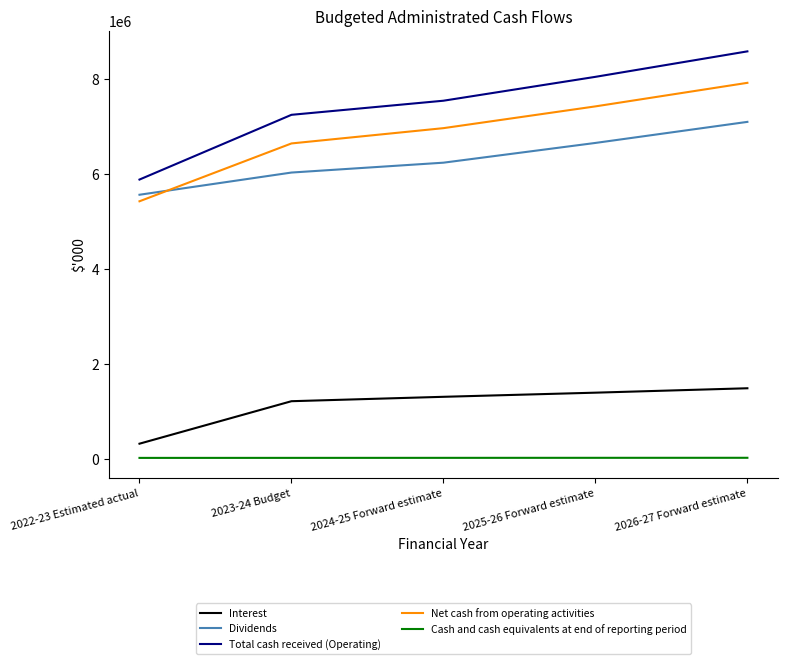

Which series has the widest spread of values?

Total cash received (Operating)